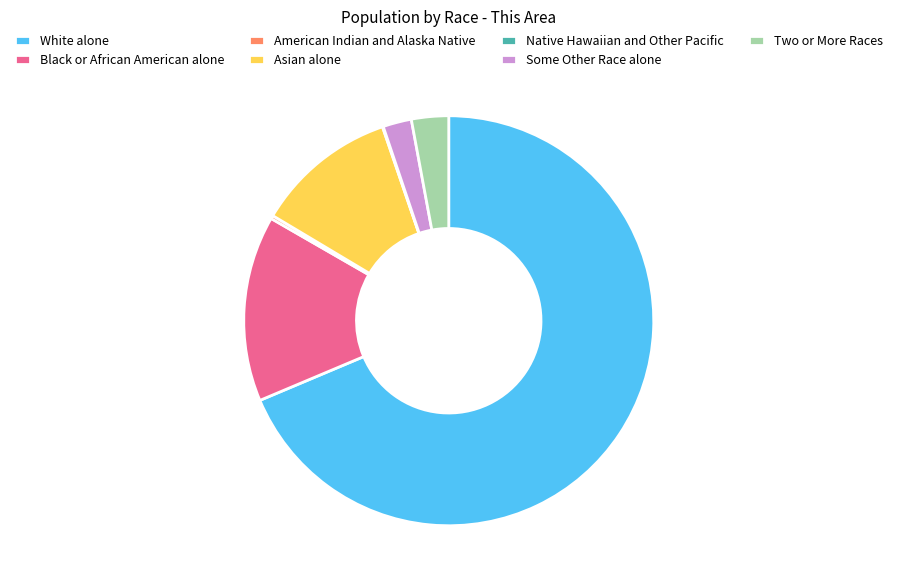

What is the largest slice in the pie chart?

White alone